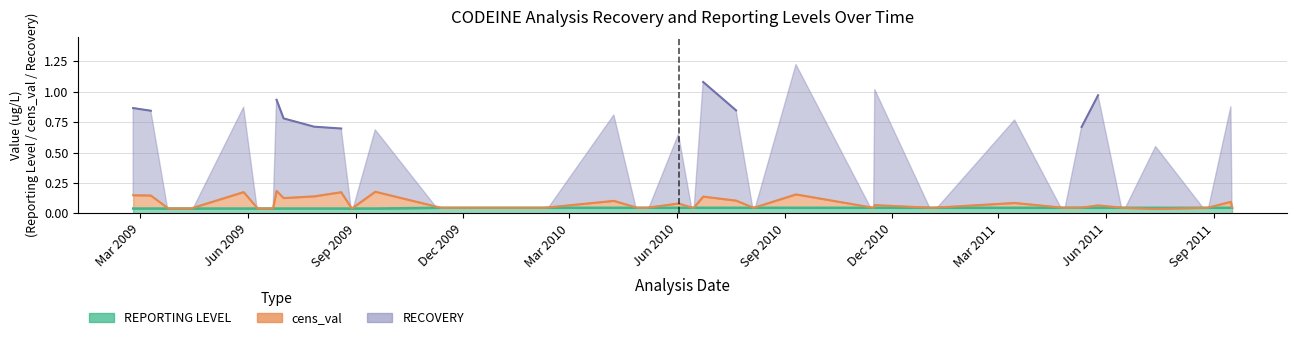

True or false: REPORTING LEVEL and cens_val intersect in this chart.

False